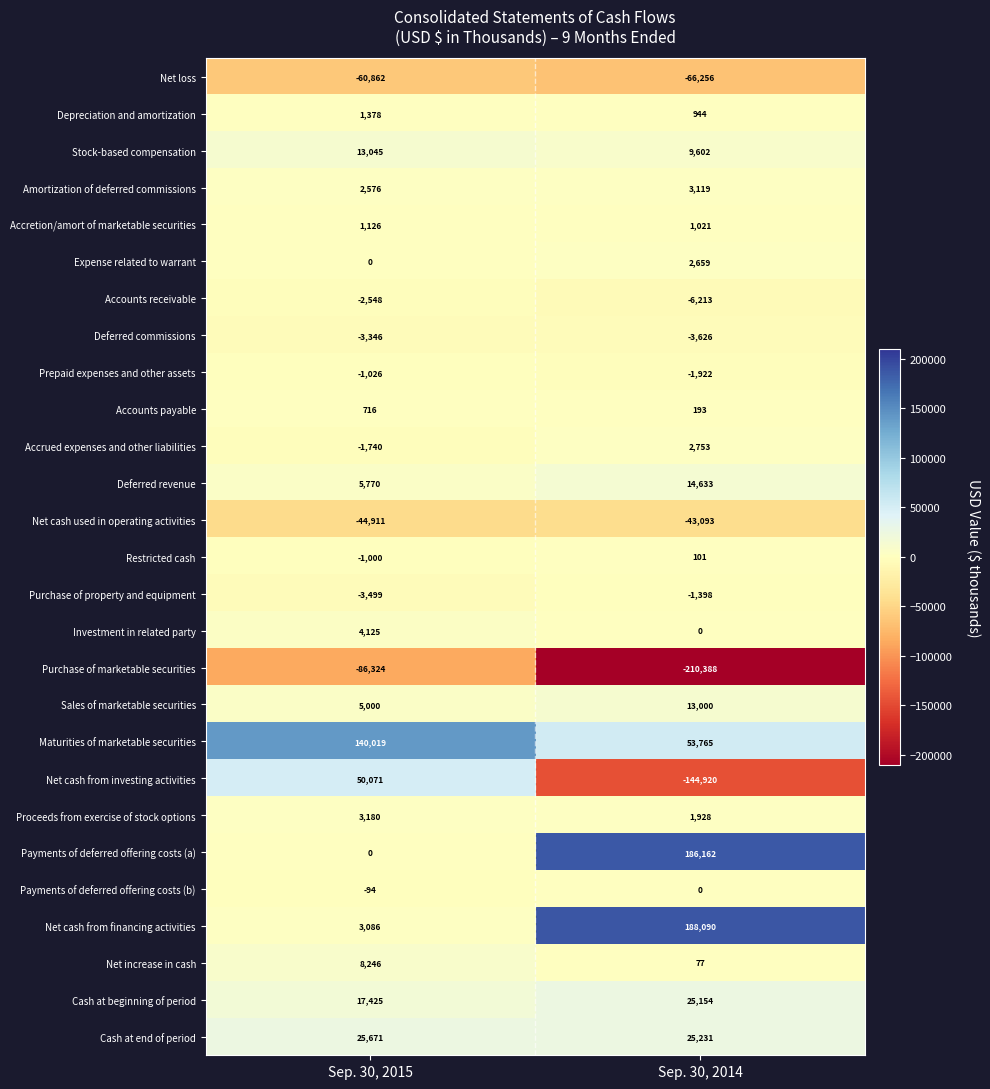

What is the sum of the Investment in related party values at Sep. 30, 2014 and Sep. 30, 2015?

4125